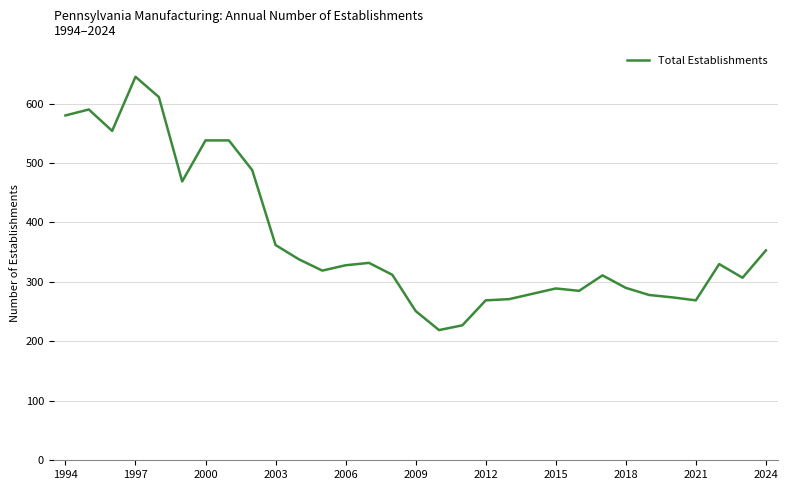

What is the greatest value displayed?

645